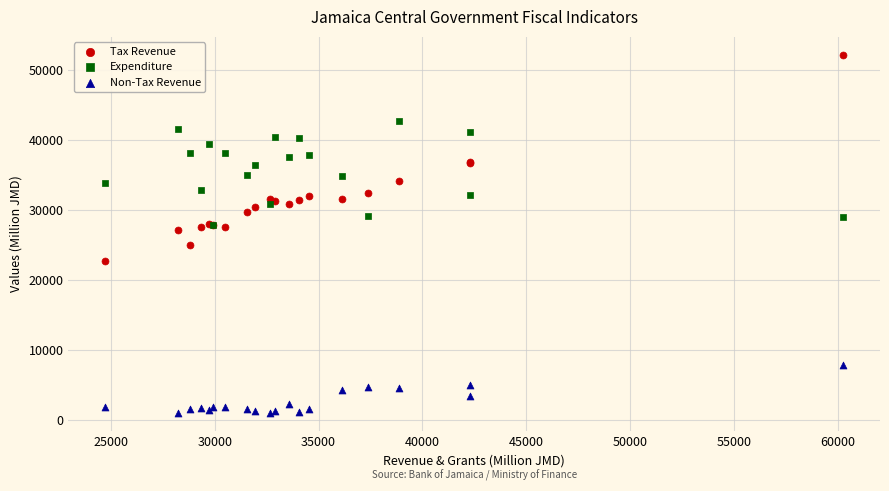

Which series reaches the maximum Y coordinate?

Tax Revenue